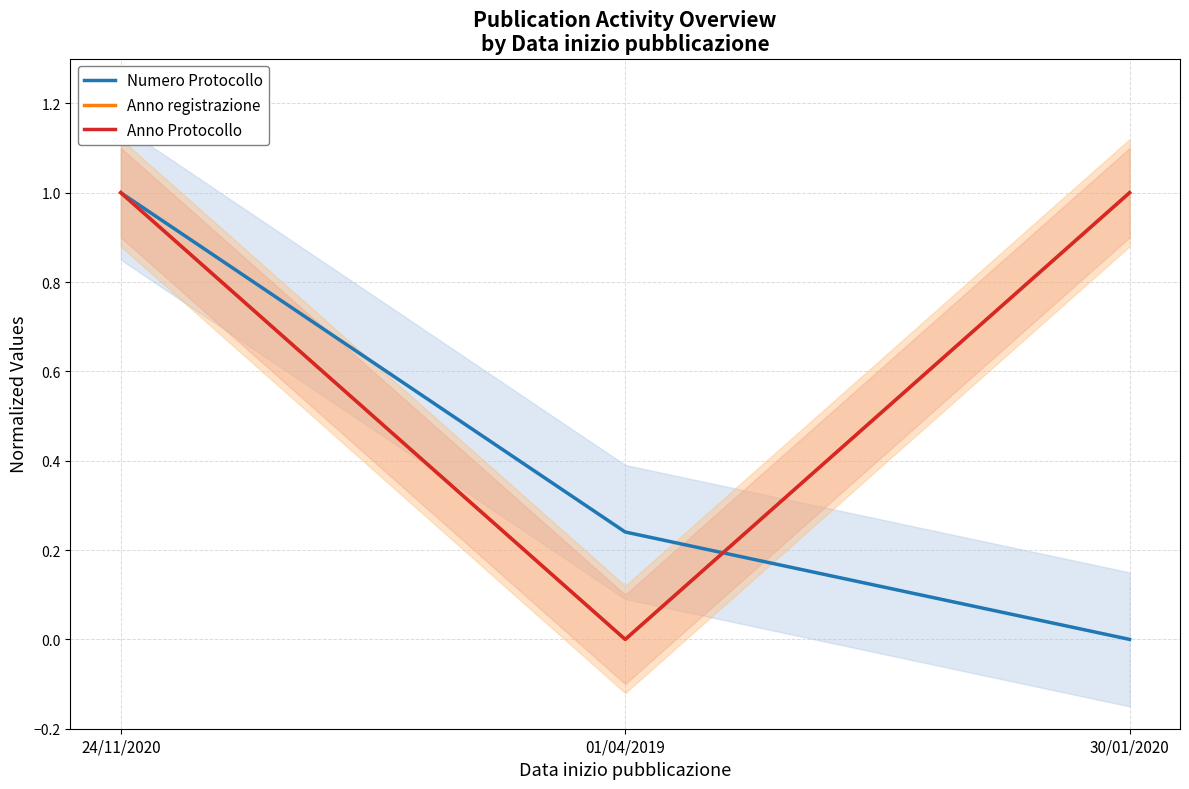

Which category has the lowest value in the Numero Protocollo series?

30/01/2020